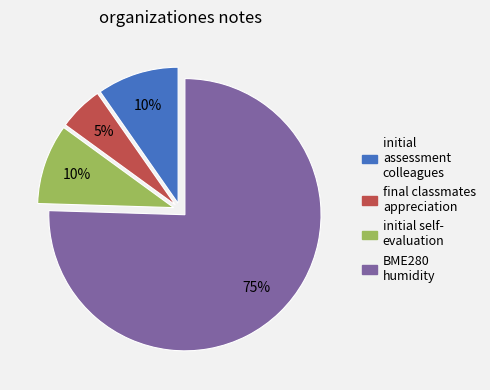

To the nearest percent, what is the difference between the largest and smallest slice percentages?

70%